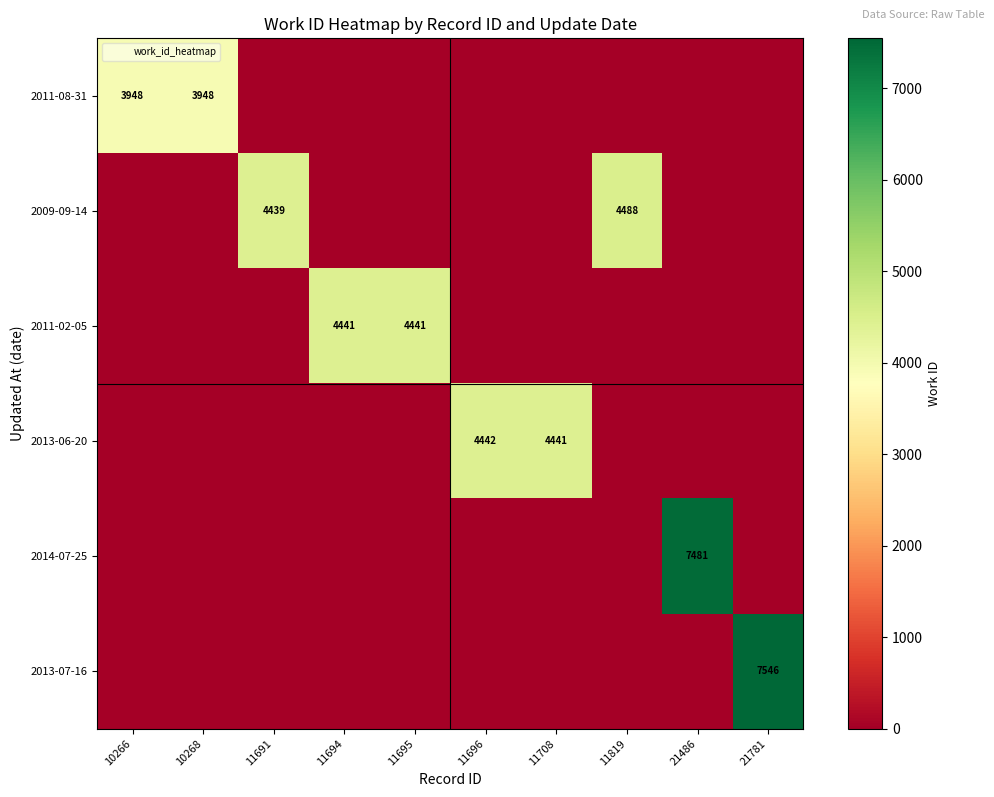

What is the spread (max minus min) of values at 21781?

7546